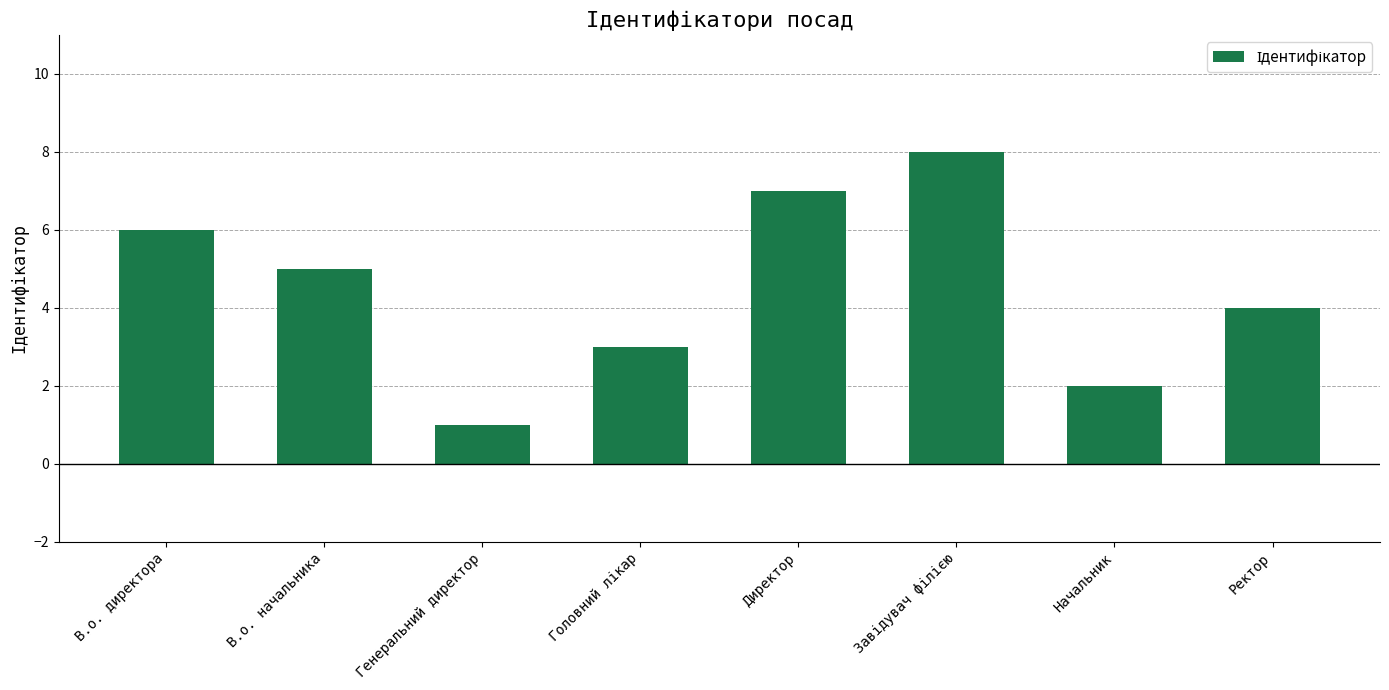

At which category does the chart reach its minimum across all series?

Генеральний директор